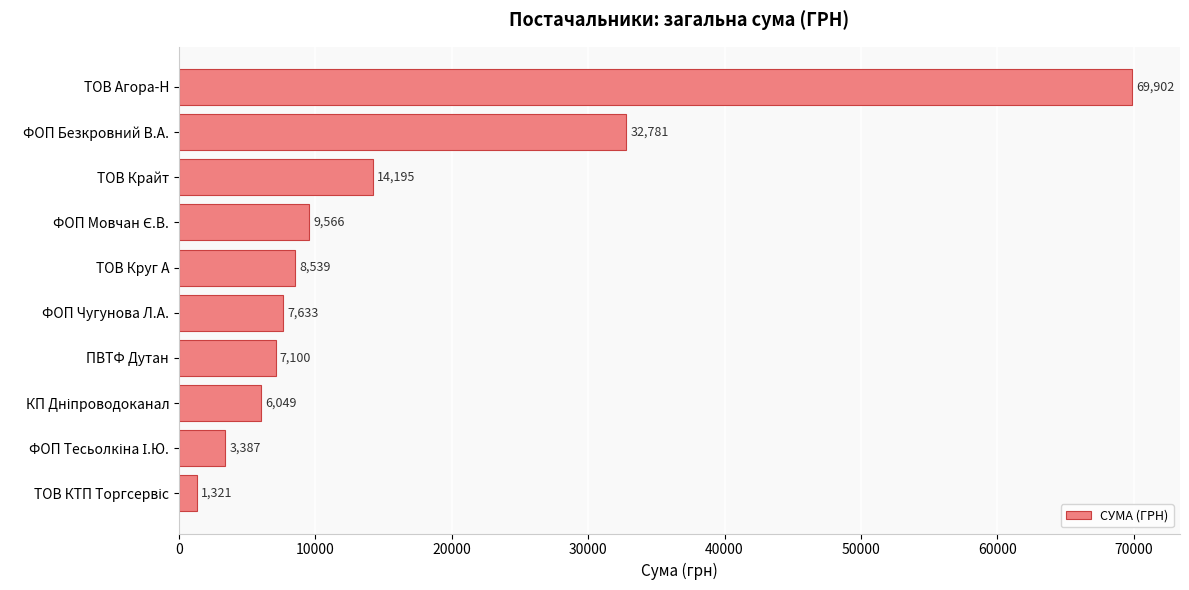

What is the value of the 9th bar from the top?

3387.1